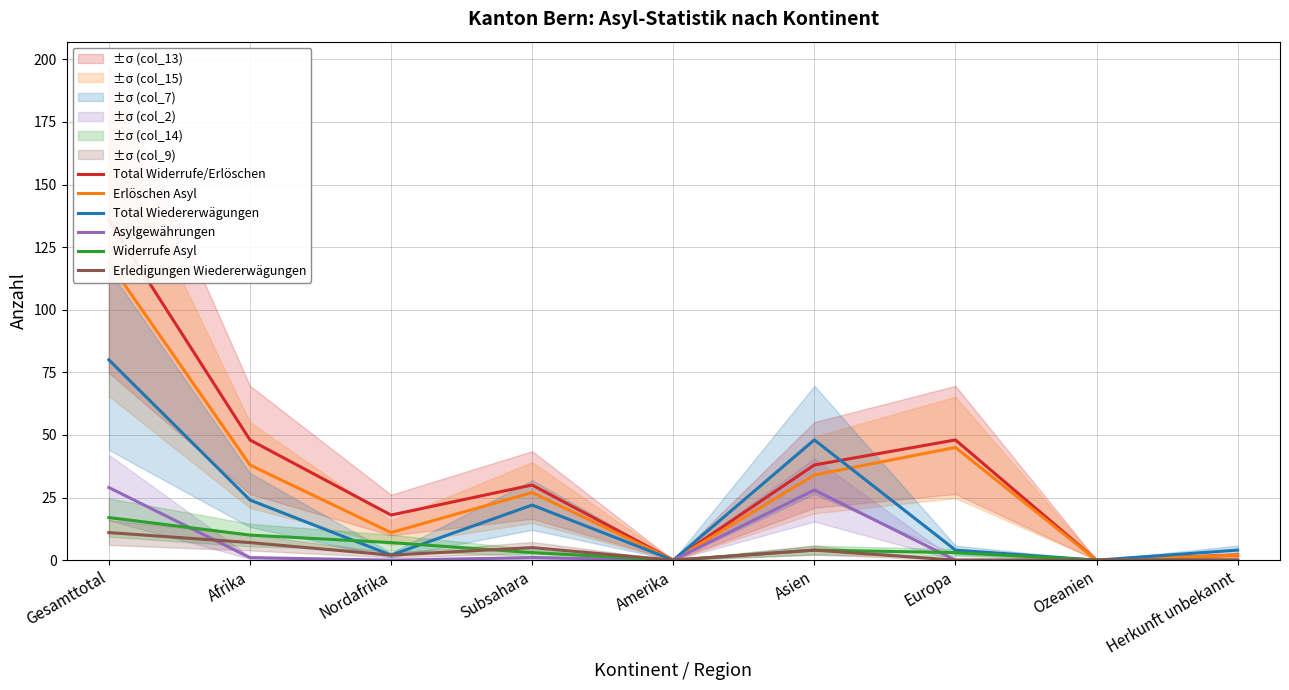

At which category does the chart reach its peak across all series?

Gesamttotal